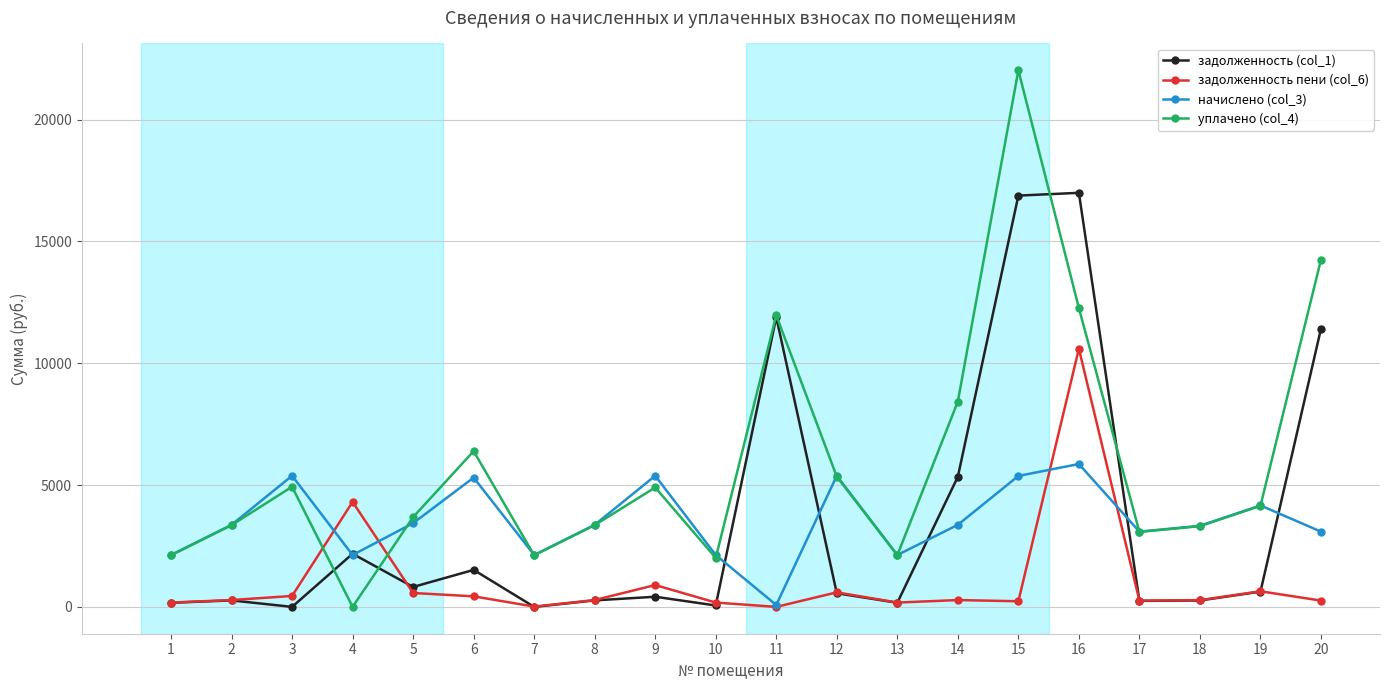

The value of начислено (col_3) at 19 is 4164.0. True or false?

True